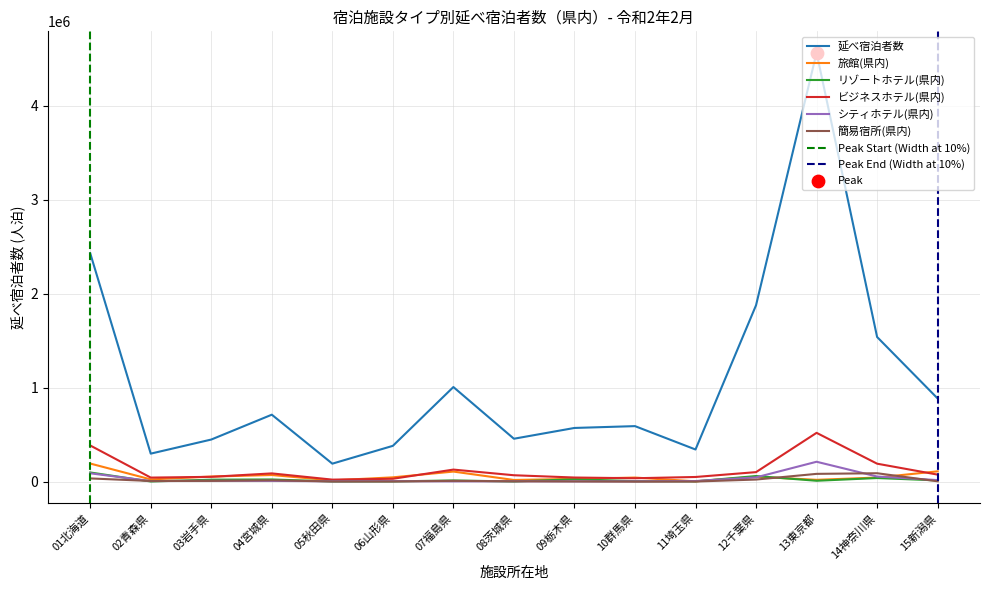

Which series reaches the maximum Y coordinate?

延べ宿泊者数